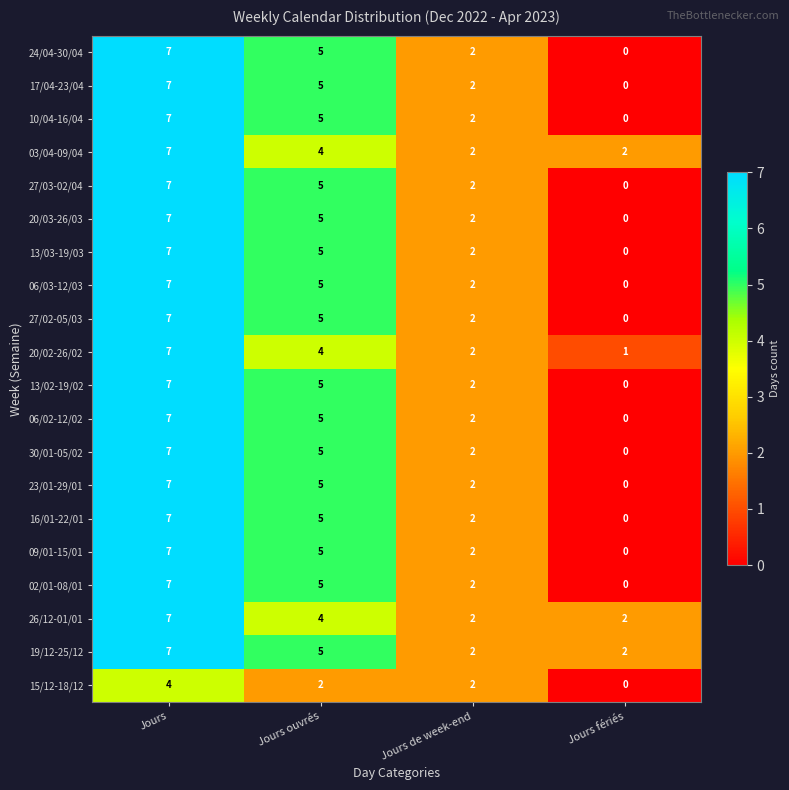

Which series has the largest total across all categories?

19/12-25/12